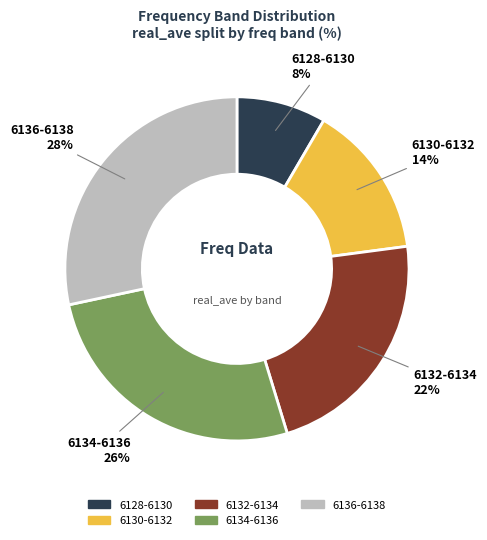

Do 6134-6136 and 6136-6138 together represent more than half of the pie?

Yes